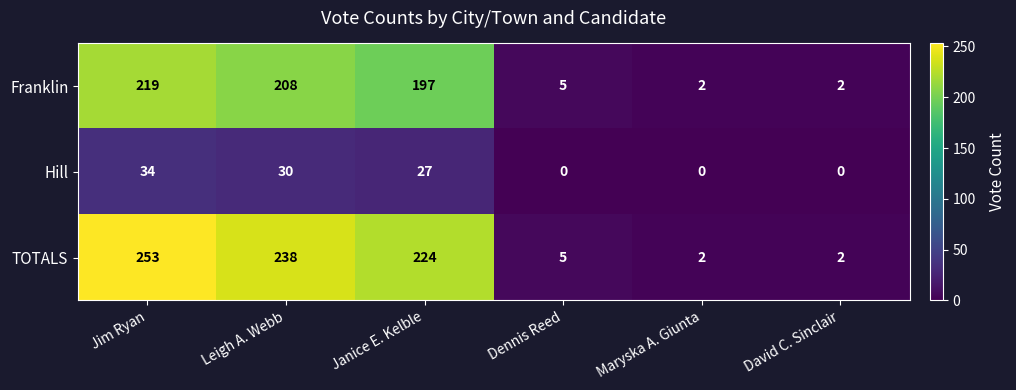

Reading left to right, extract all data points from this chart.

Franklin: 219	208	197	5	2	2
Hill: 34	30	27	0	0	0
TOTALS: 253	238	224	5	2	2